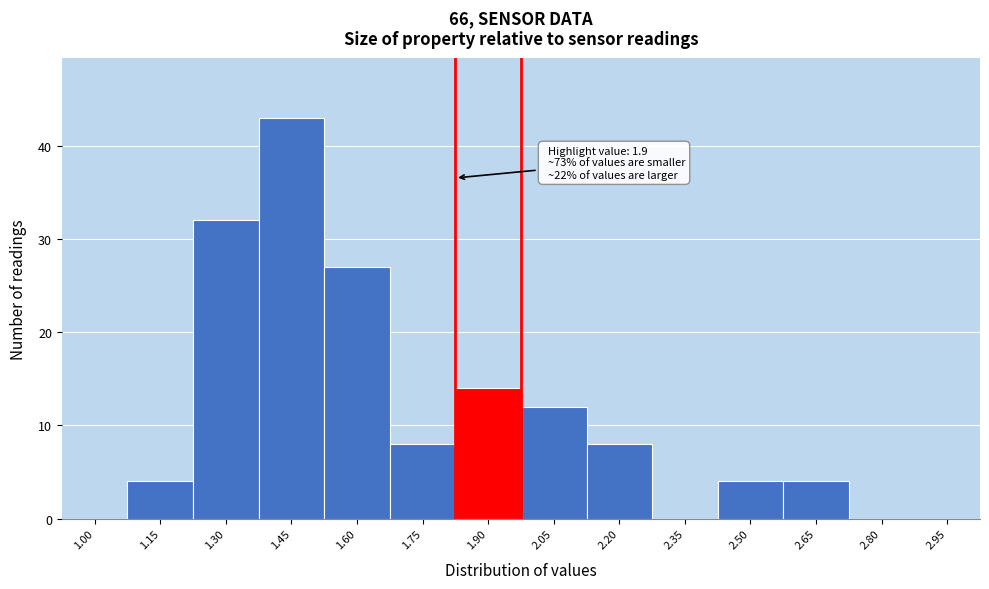

Reading left to right, transcribe all the data shown in this chart.

1.00=0	1.15=4	1.30=32	1.45=43	1.60=27	1.75=8	1.90=14	2.05=12	2.20=8	2.35=0	2.50=4	2.65=4	2.80=0	2.95=0